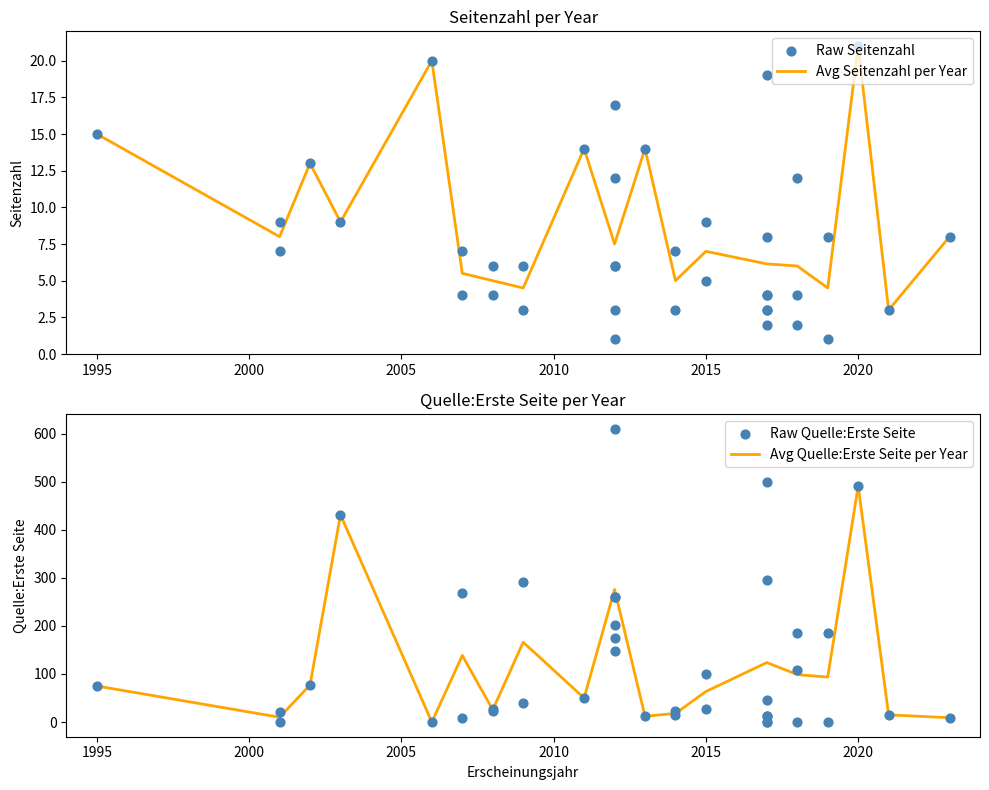

Which series reaches the minimum Y coordinate?

Avg Quelle:Erste Seite